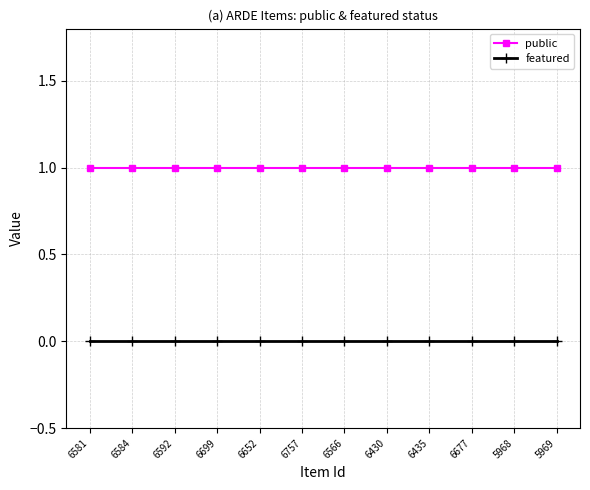

True or false: featured and public intersect in this chart.

False